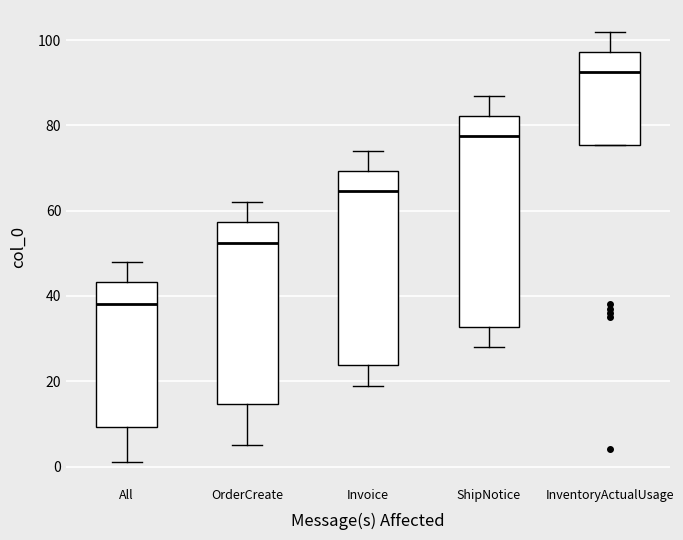

Where does the median line of the box for All sit on the y-axis? The values are not printed on the chart, so give them approximately, as read against the axis.

38